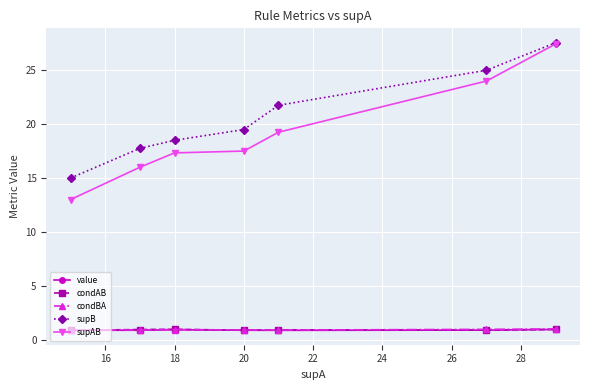

Which series has the largest total across all categories?

supB